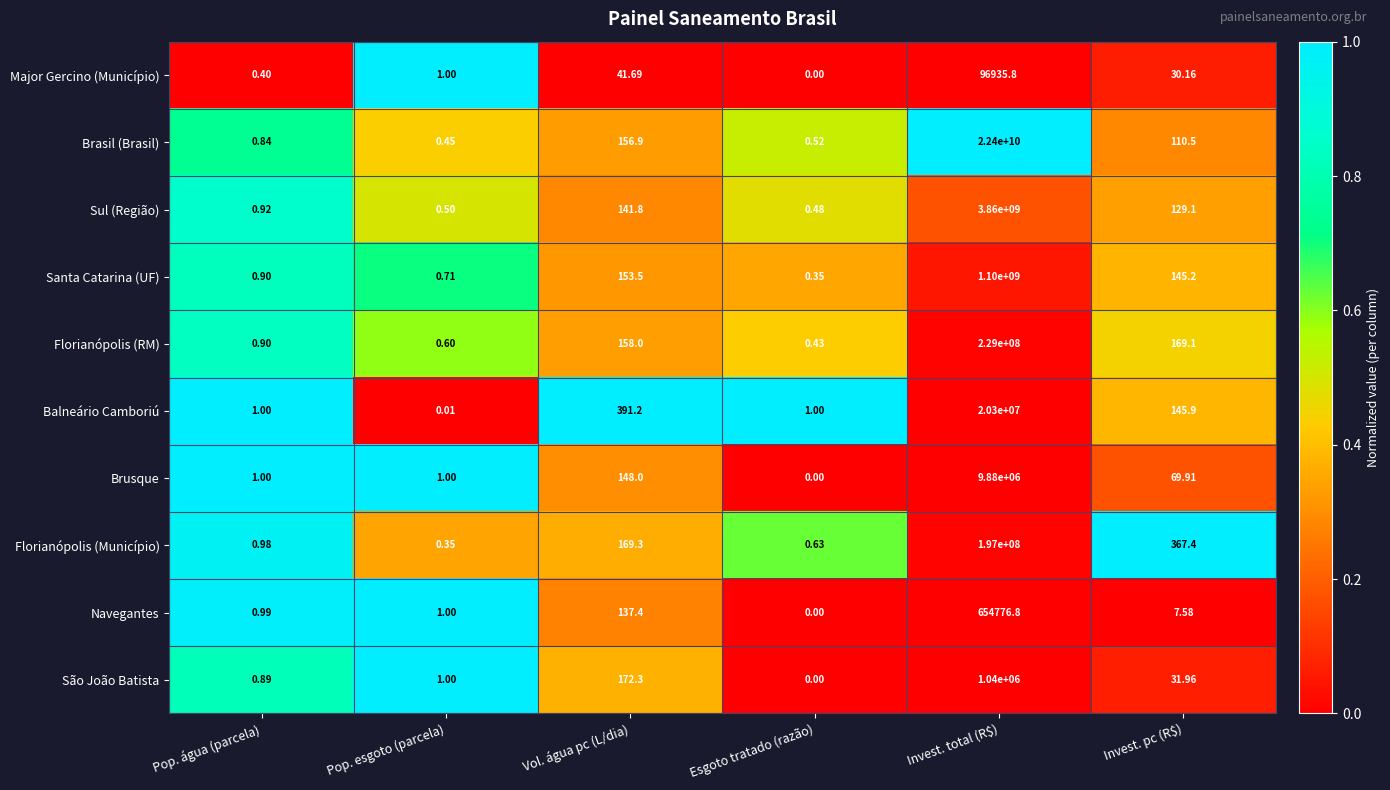

Where is Navegantes nearest to the value 327388?

Vol. água pc (L/dia)